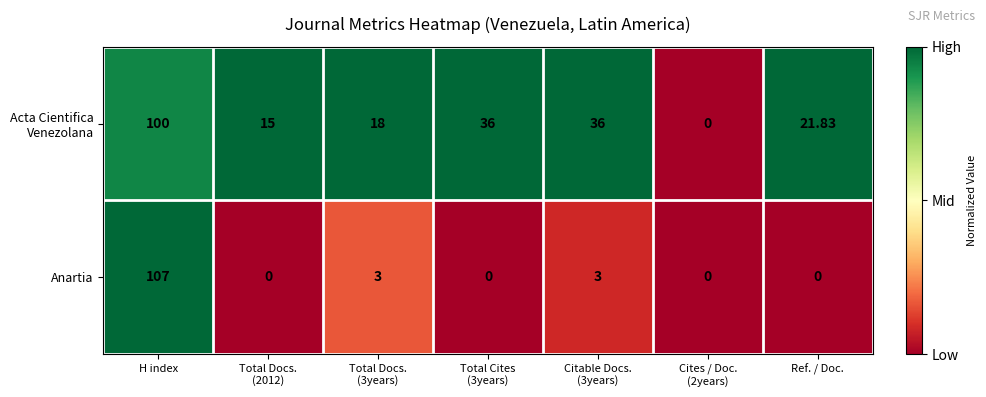

At which category is the sum across all series the highest?

H index